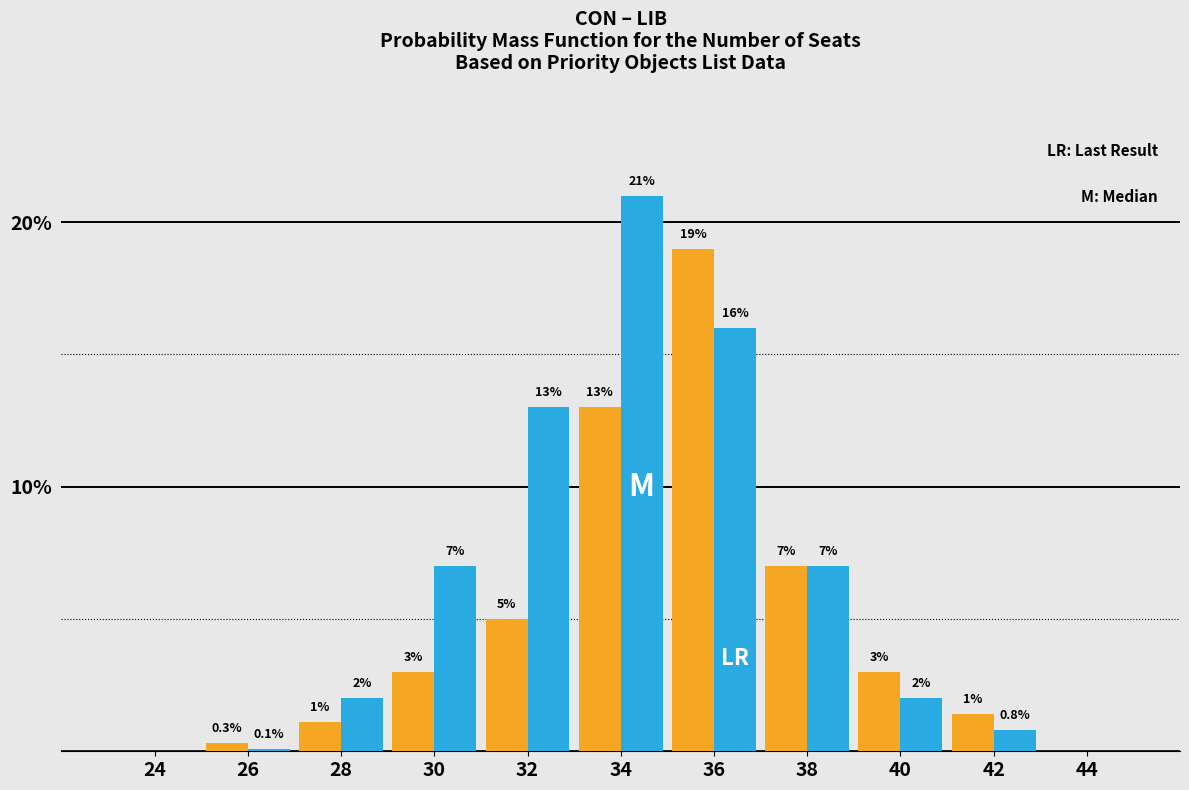

Reading right to left, what are all the values shown in this chart?

CON: 44=0.0	42=1.4	40=3.0	38=7.0	36=19.0	34=13.0	32=5.0	30=3.0	28=1.1	26=0.3	24=0.0
LIB: 44=0.0	42=0.8	40=2.0	38=7.0	36=16.0	34=21.0	32=13.0	30=7.0	28=2.0	26=0.1	24=0.0